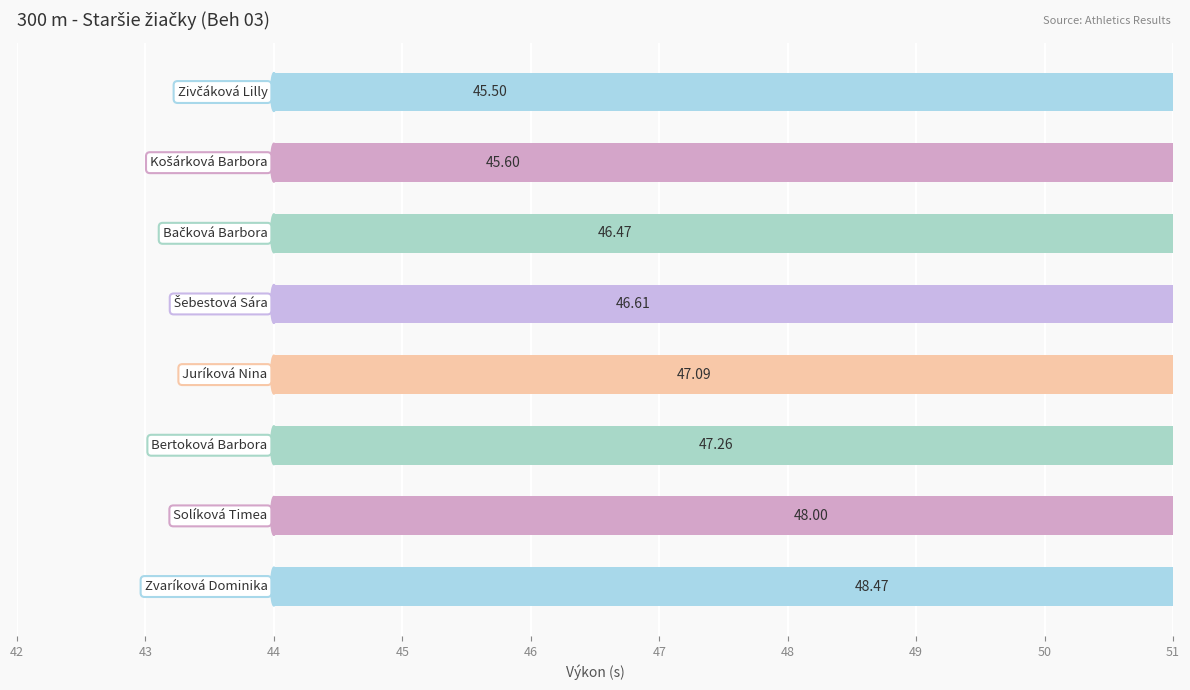

What is the difference between the second highest and second lowest values?

2.4